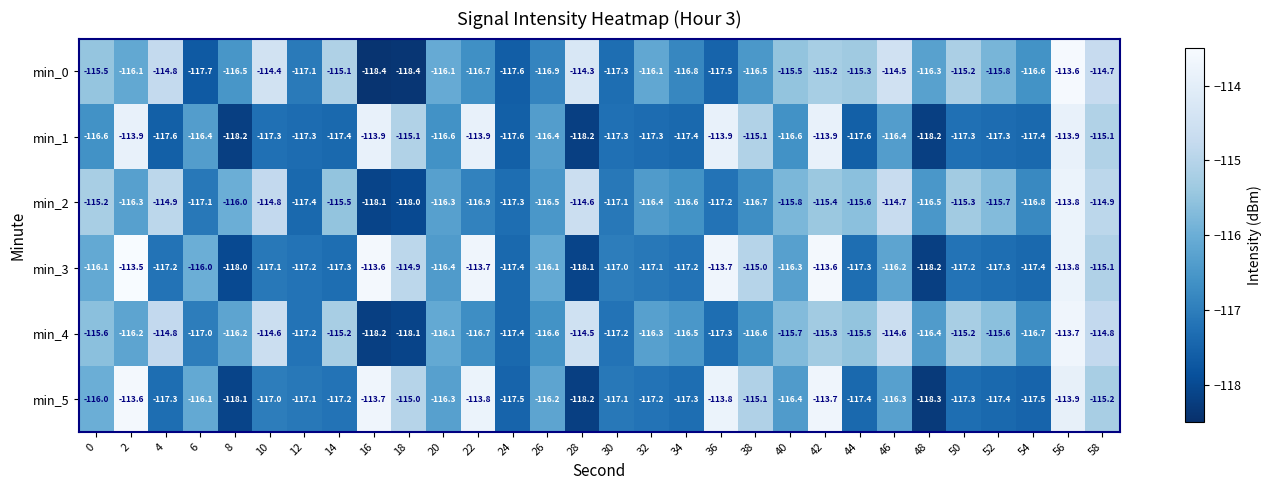

Count the number of data series in this chart.

6